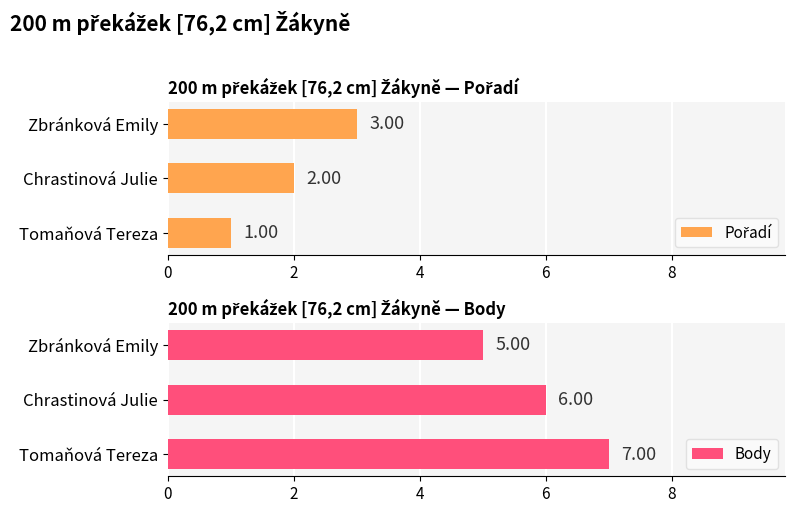

What is the sum of the Body values at Tomaňová Tereza and Zbránková Emily?

12